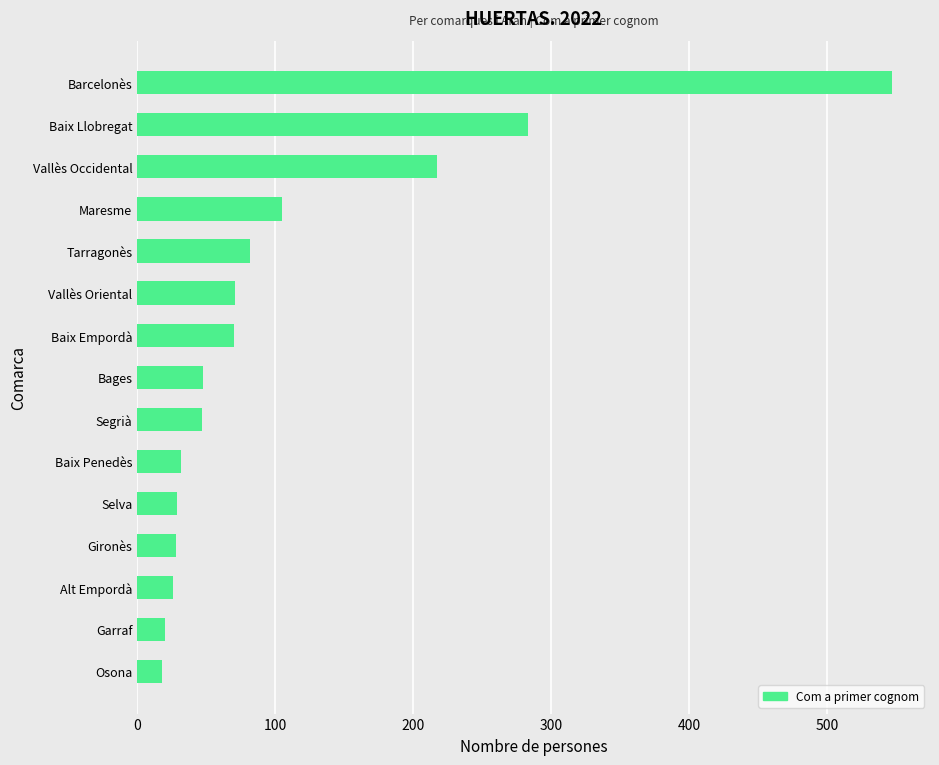

What is the ratio of the value at Alt Empordà to the value at Bages?

0.5